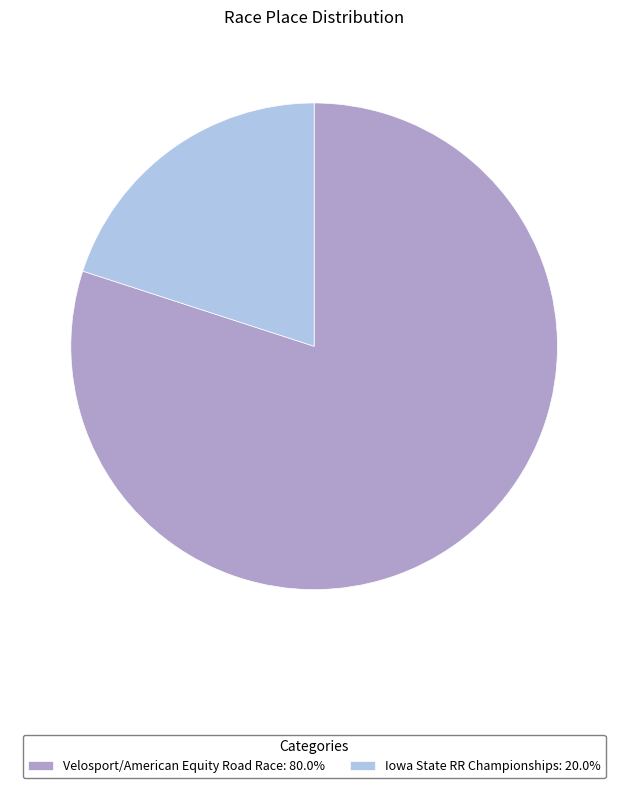

Is the sum of Iowa State RR Championships: 20.0% and Velosport/American Equity Road Race: 80.0% greater than half?

Yes